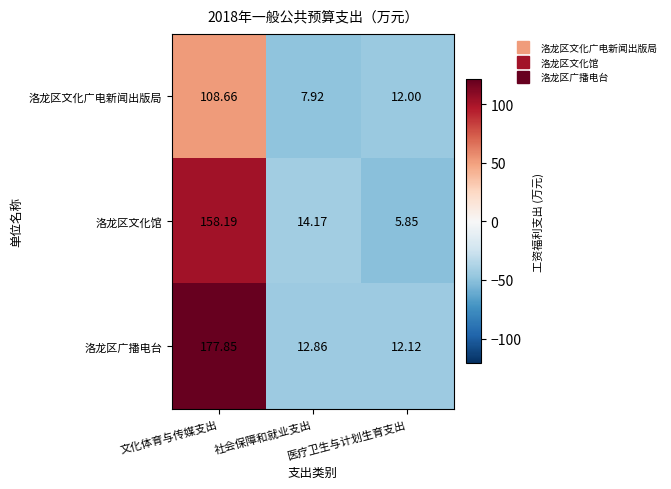

Rank the series by their maximum value, from lowest to highest.

洛龙区文化广电新闻出版局, 洛龙区文化馆, 洛龙区广播电台